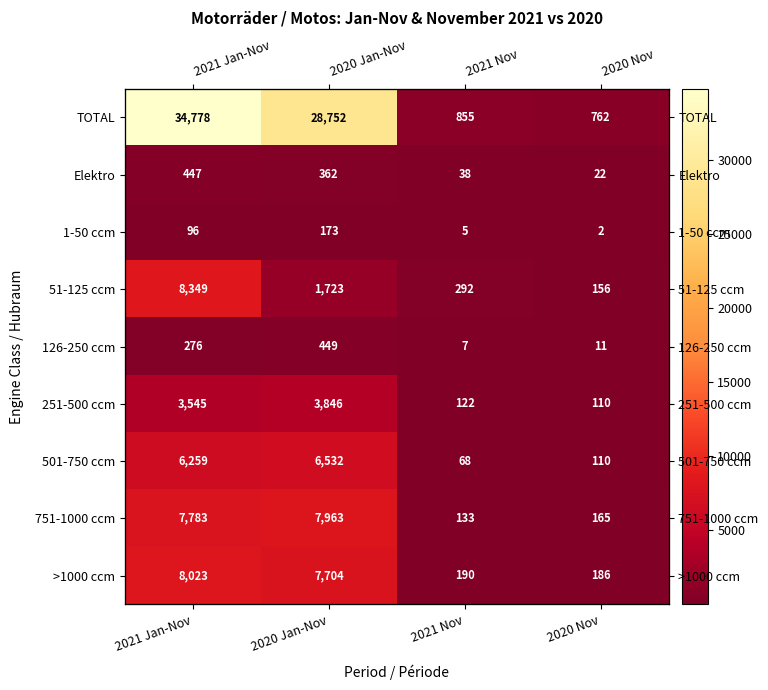

True or false: TOTAL has a value of 380 at 2021 Nov.

False